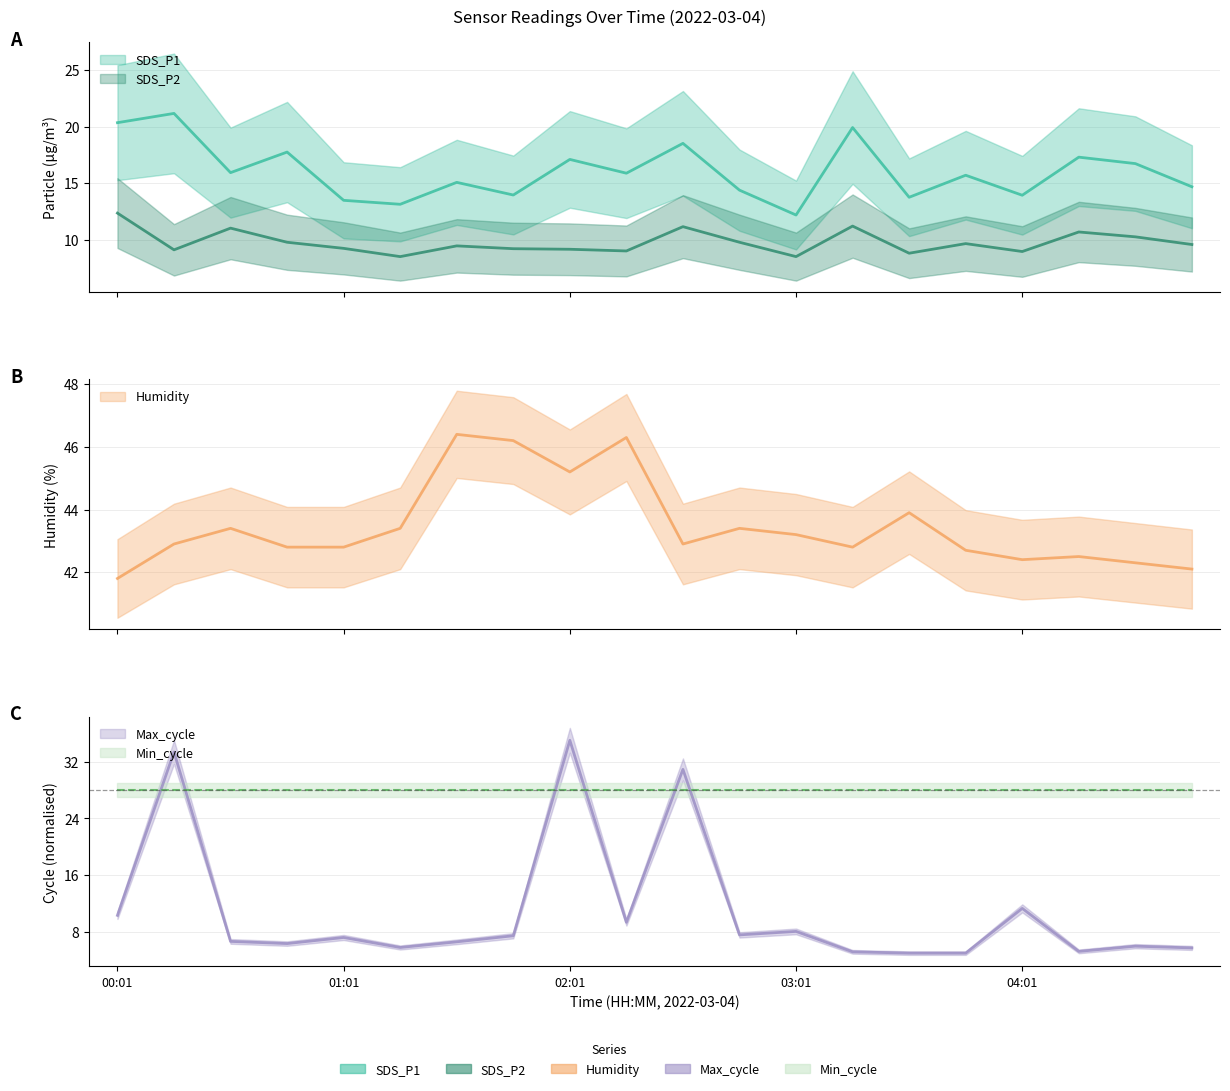

What position from the left is 04:01?

17